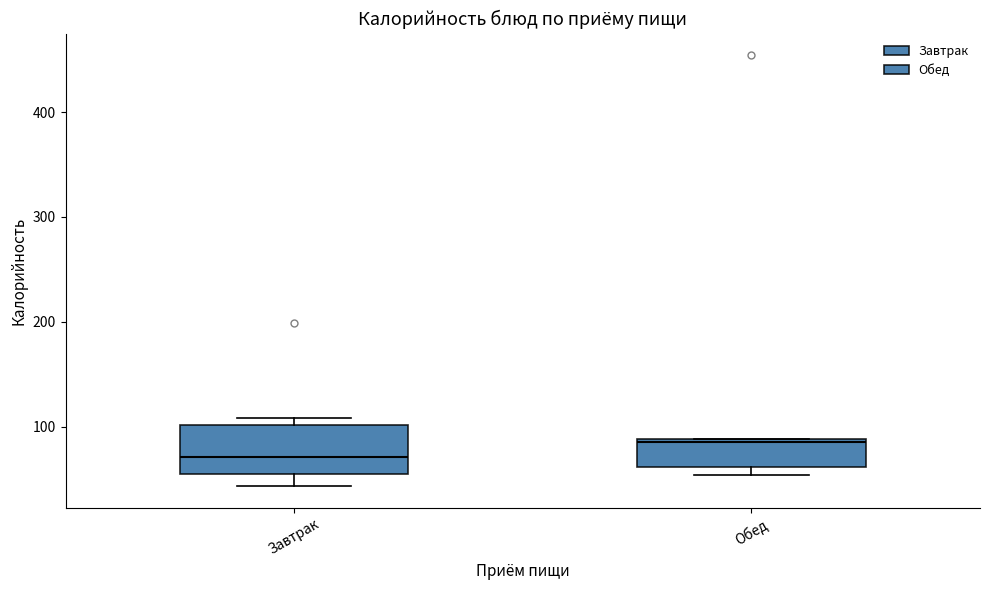

Comparing the boxes themselves (not the whiskers), which one is the tallest?

Завтрак